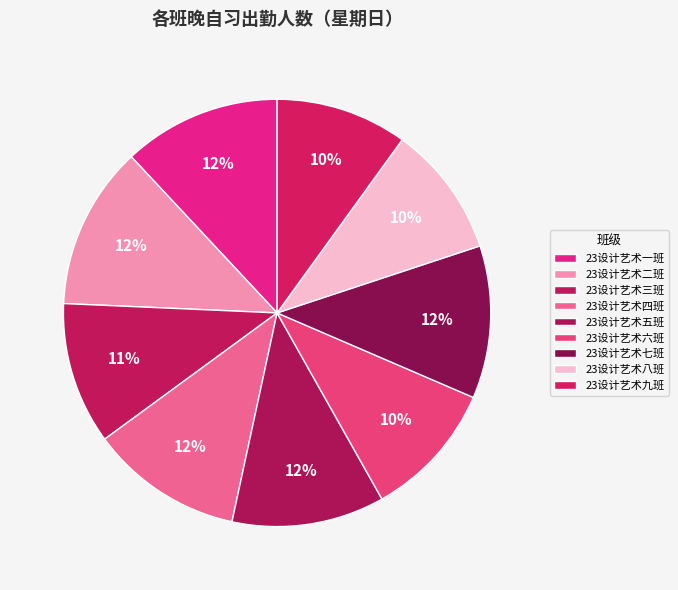

How many segments does this pie chart have?

9